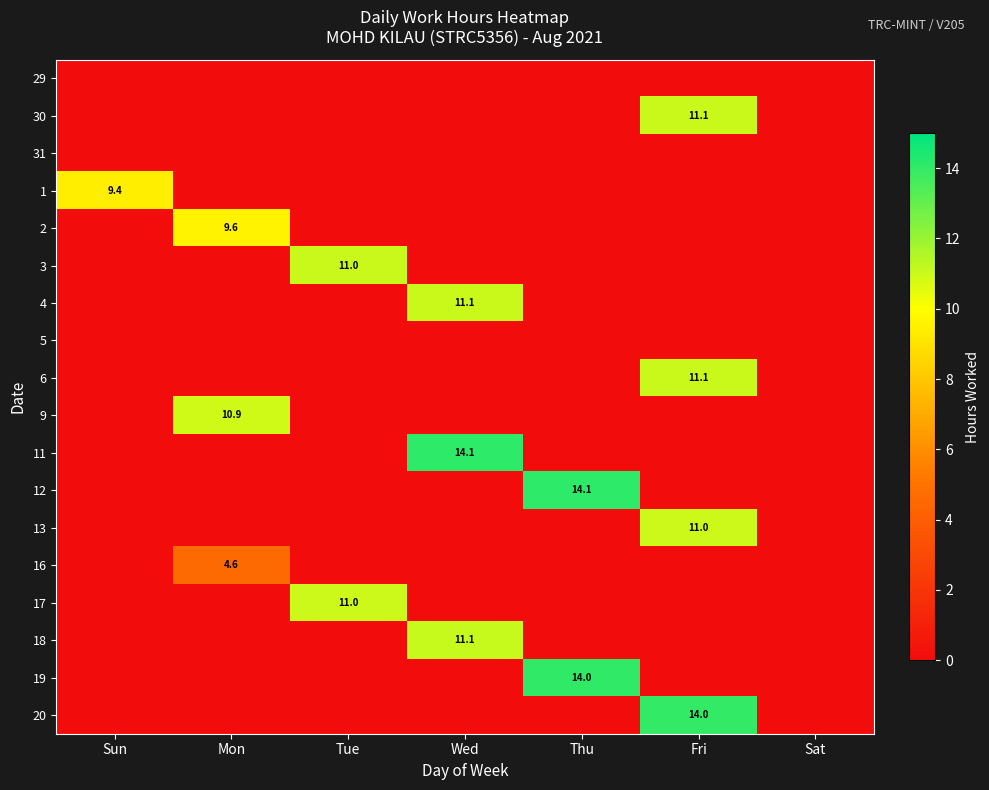

Is it true that 19 equals 14.0 at Thu?

True